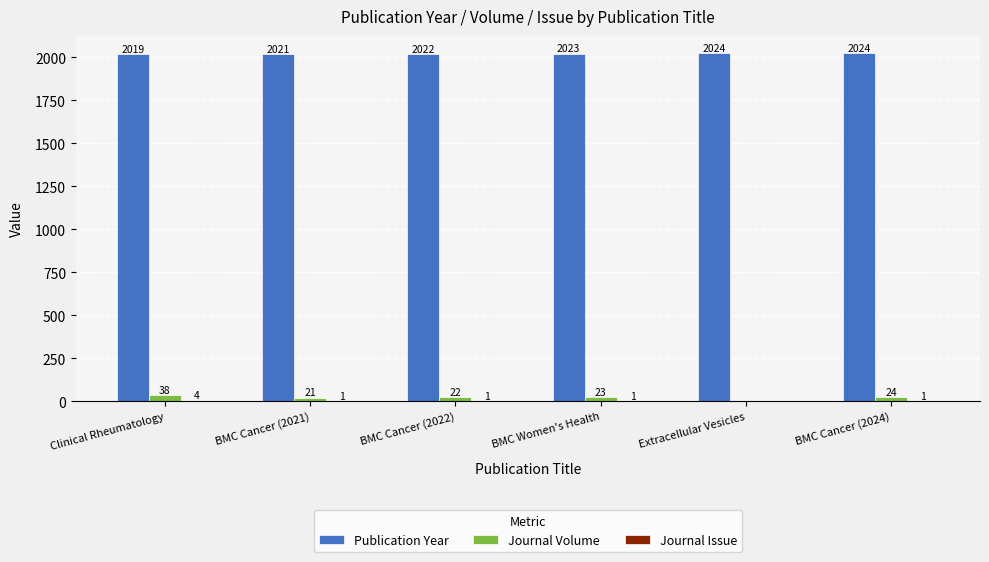

Between Clinical Rheumatology and BMC Cancer (2022), which series saw the biggest shift?

Journal Volume